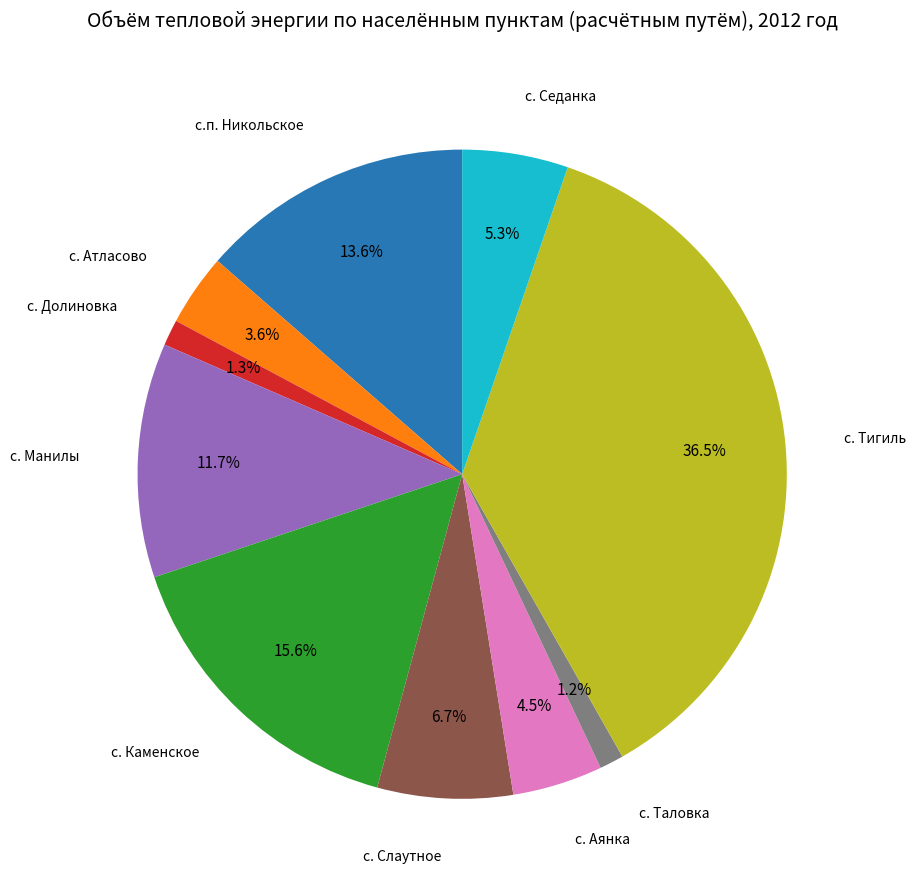

To the nearest percent, what is the combined percentage of с. Долиновка and с. Седанка?

7%